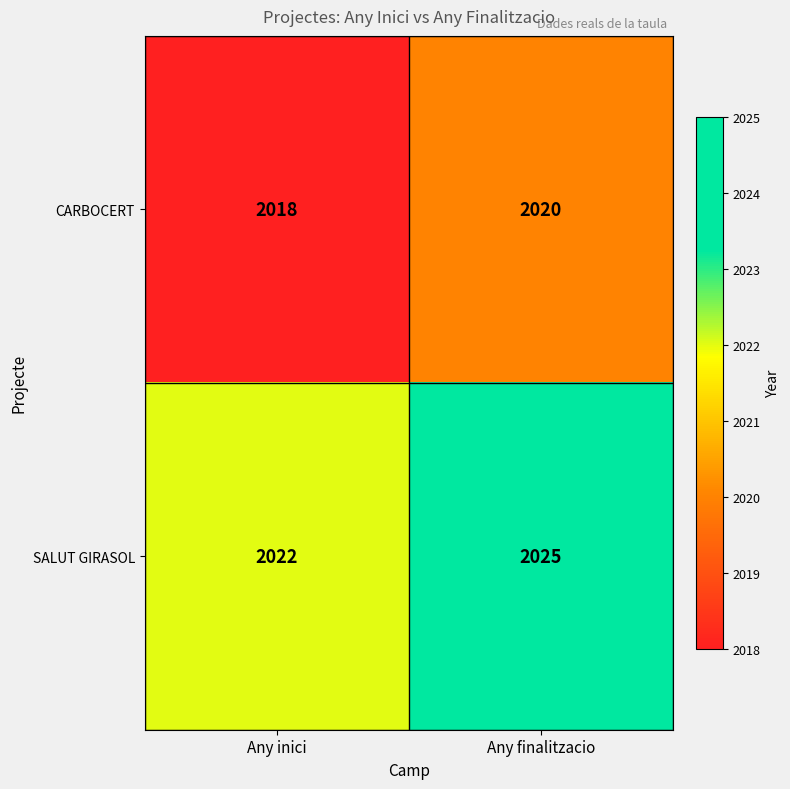

What is the sum of all SALUT GIRASOL values?

4047